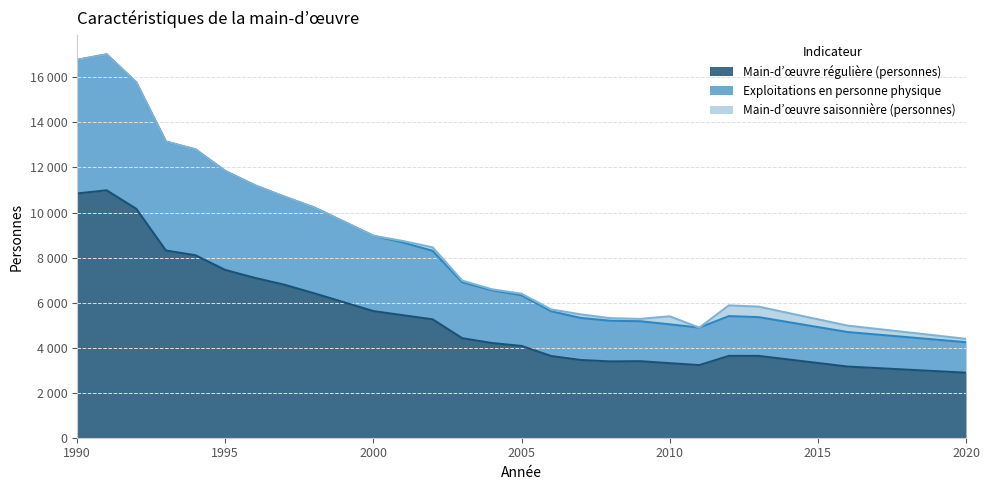

At which label is Exploitations en personne physique closest to 10631?

1997